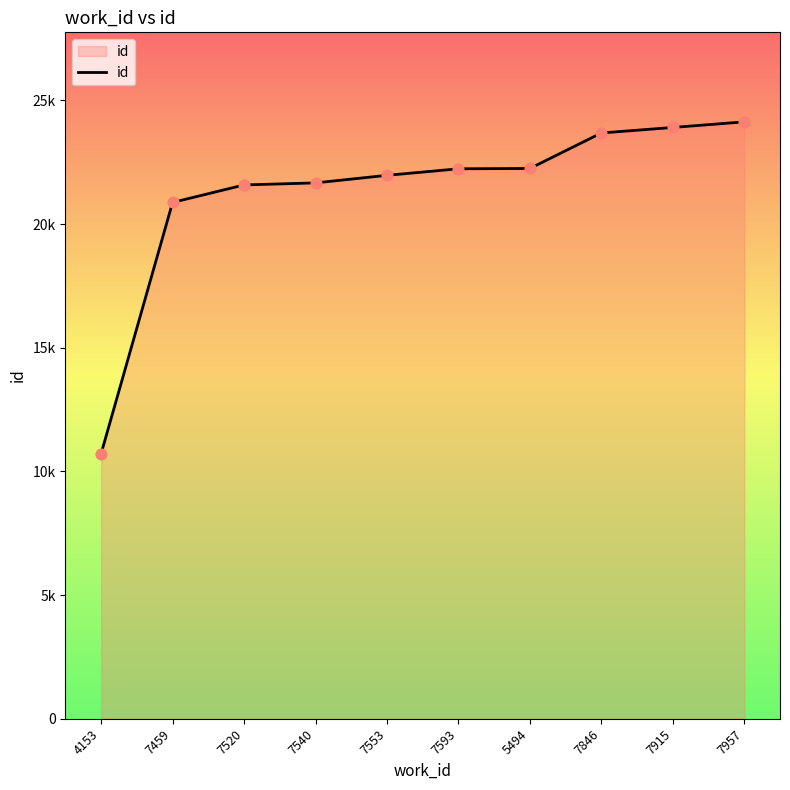

Approximately how many times larger is the value at 7957 compared to 7520?

1.1